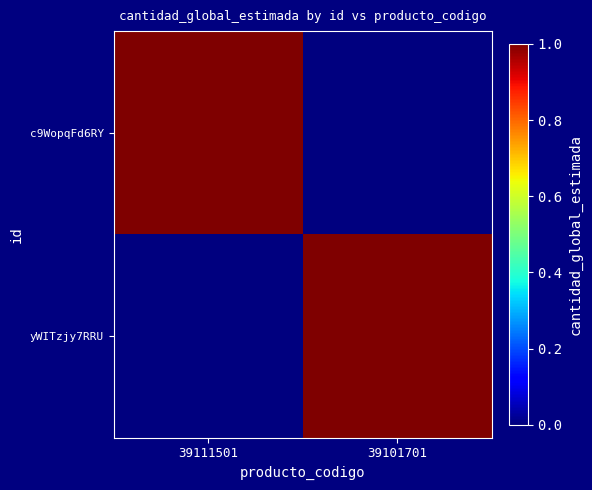

Rank the series at 39111501 from lowest to highest value.

yWITzjy7RRU, c9WopqFd6RY